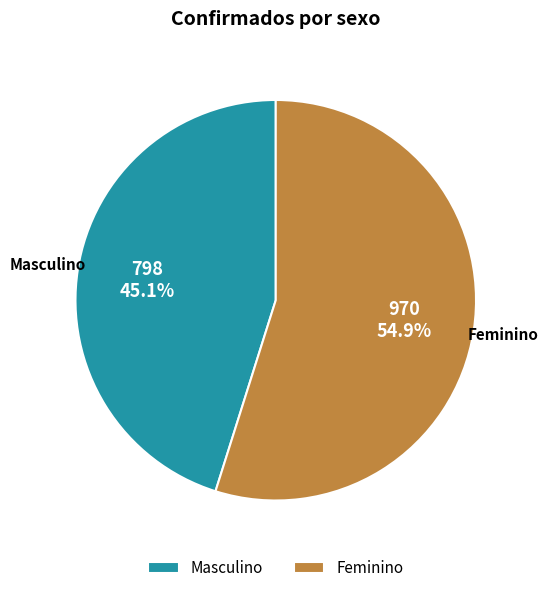

Does Feminino account for over 50% of the chart?

Yes